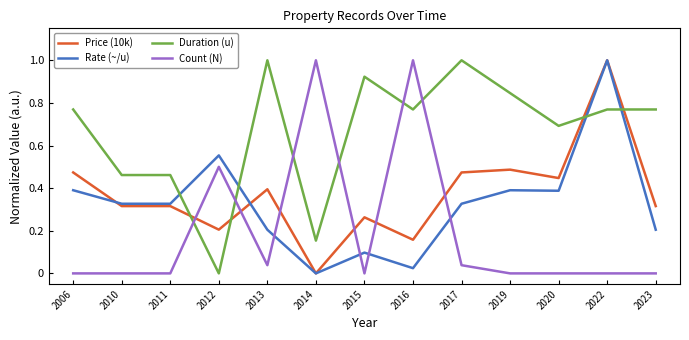

Is the value of Count (N) at 2017 greater than the value of Price (10k) at 2015?

No